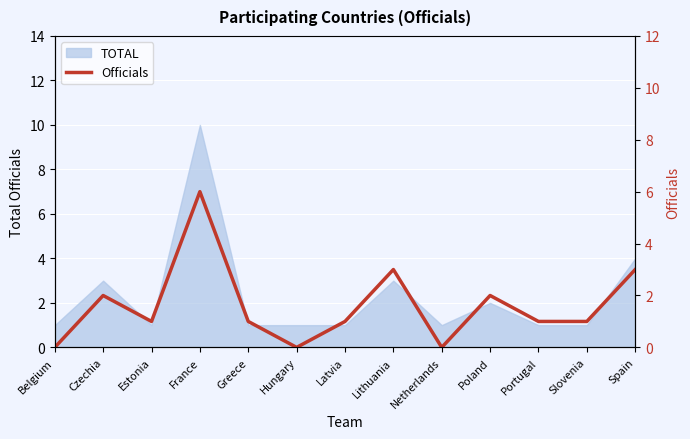

The TOTAL series shows 3 at Spain. True or false?

False